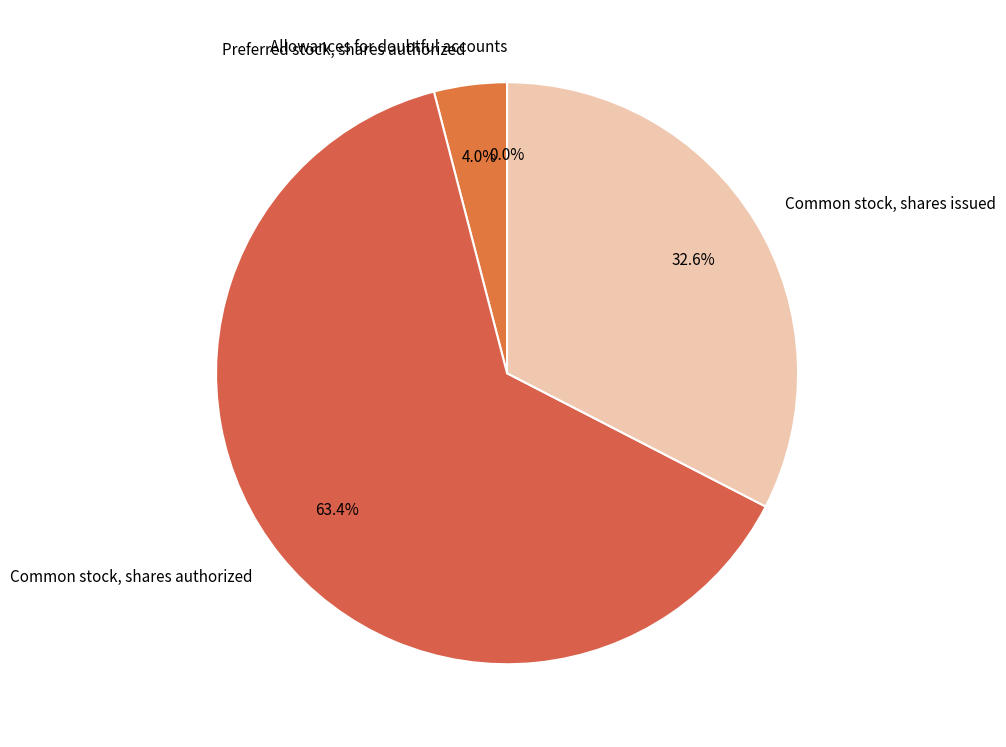

Which has a higher value, Common stock, shares issued or Common stock, shares authorized?

Common stock, shares authorized